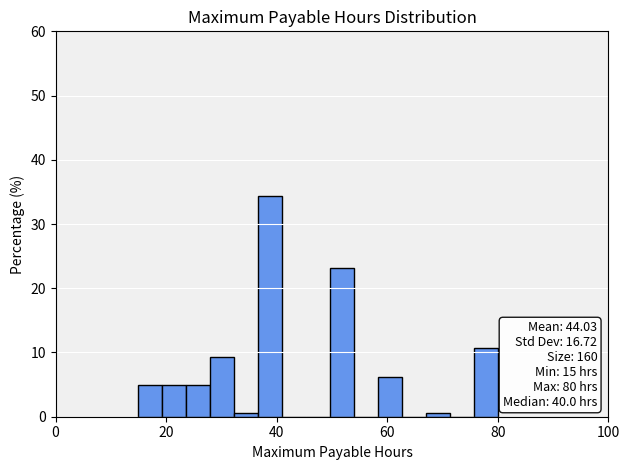

Around what value on the x-axis is the tallest bar? Give the approximate position of its centre, as read against the axis.

38